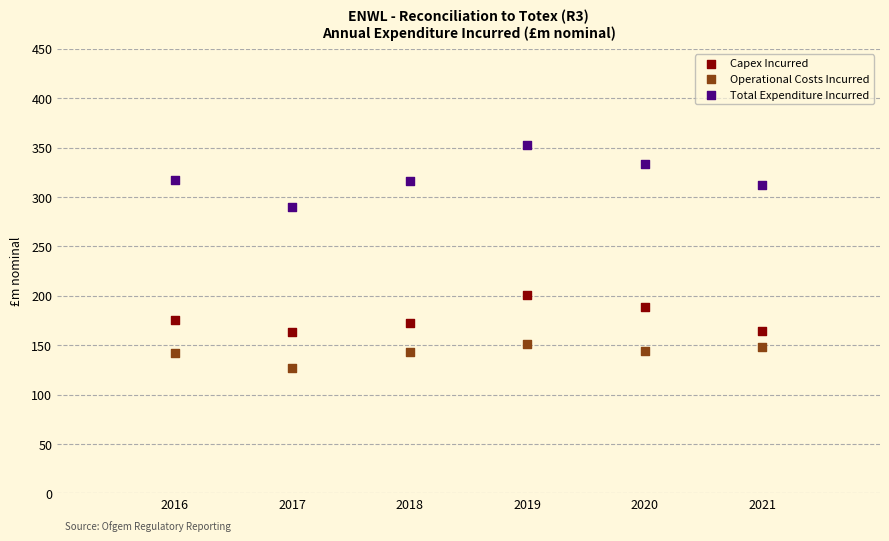

Which series contains the lowest Y value?

Operational Costs Incurred